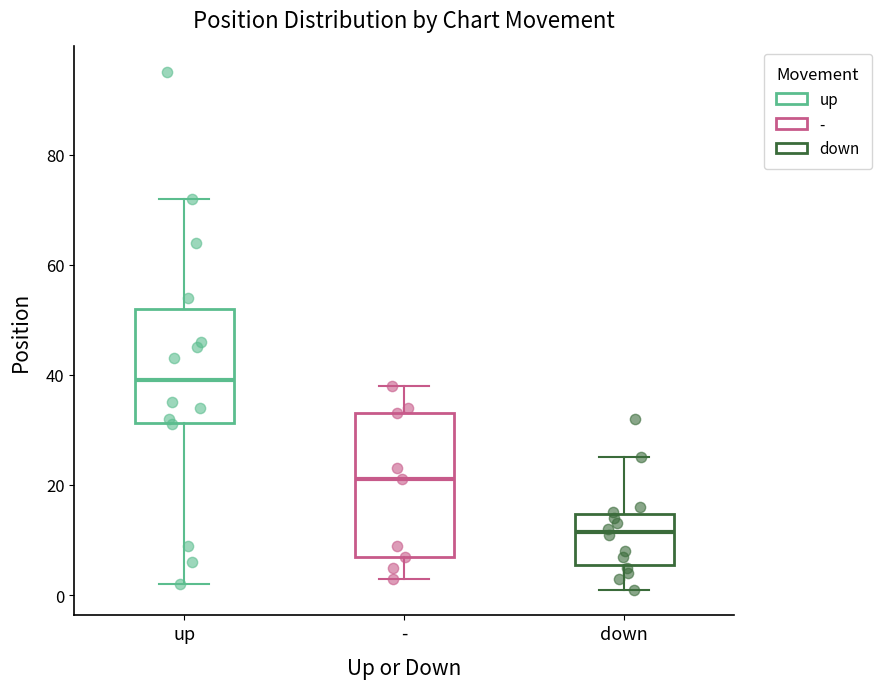

Which box is the tallest, from its lower edge to its upper edge?

-